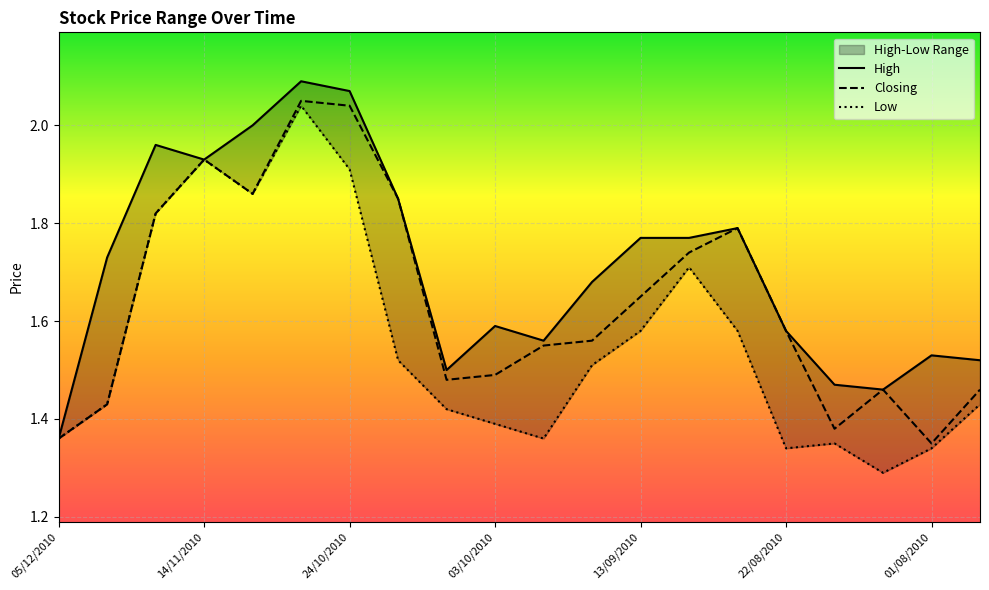

Is the value of High at 17 greater than the value of Low at 19?

Yes